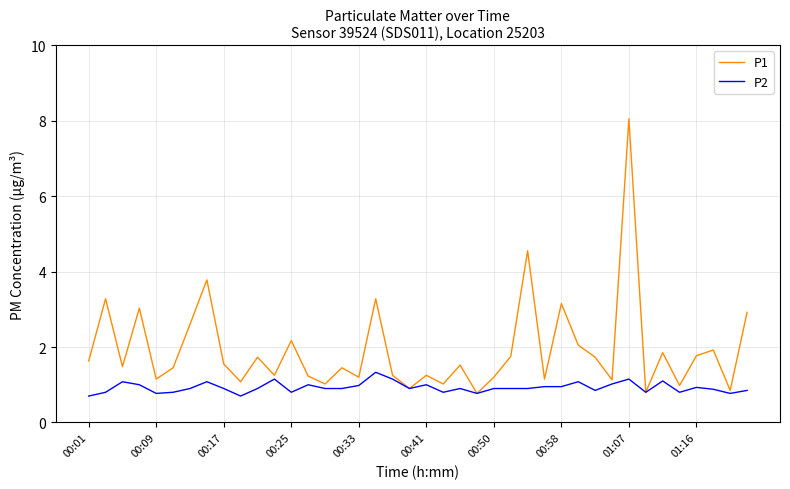

Which series has the widest spread of values?

P1